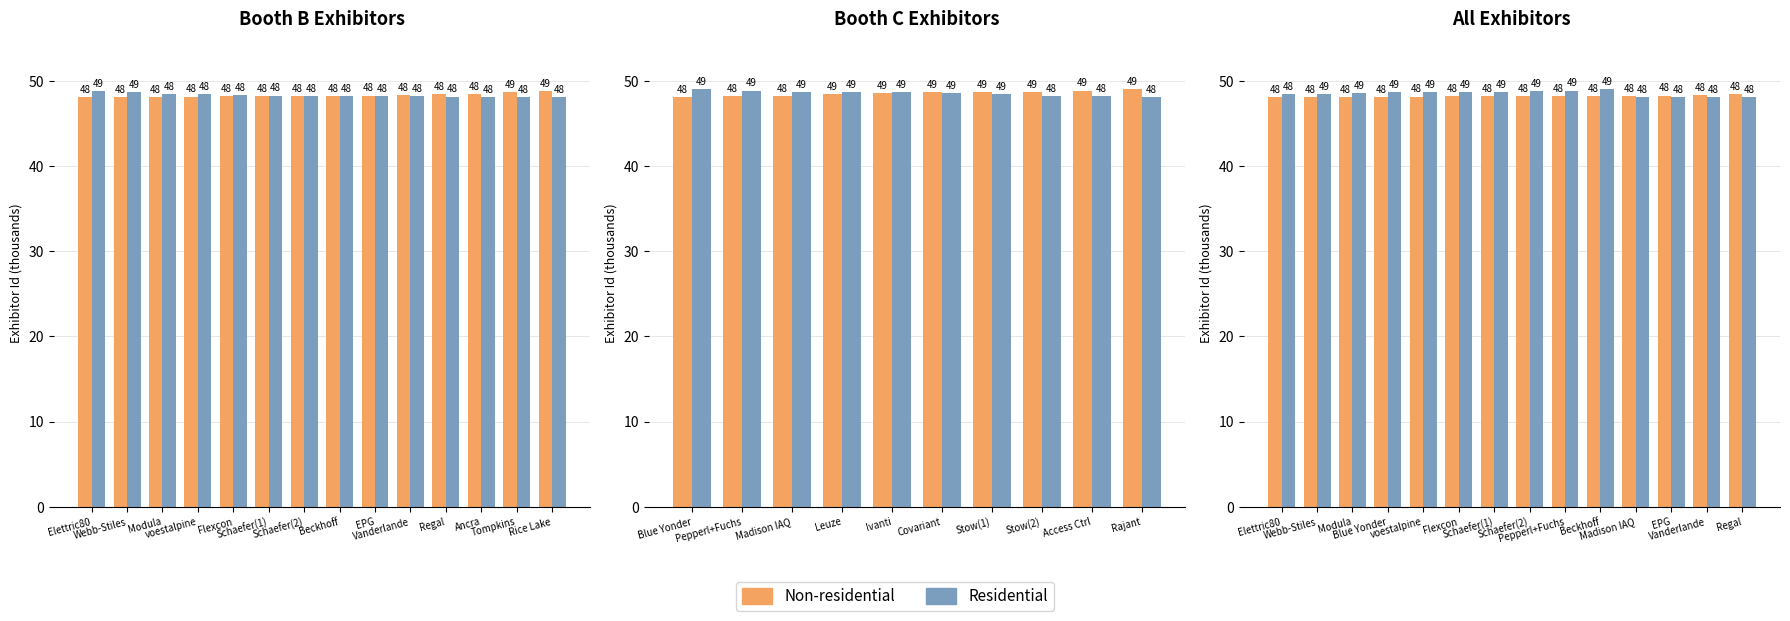

True or false: Non-residential has a value of 70.3 at Vanderlande.

False